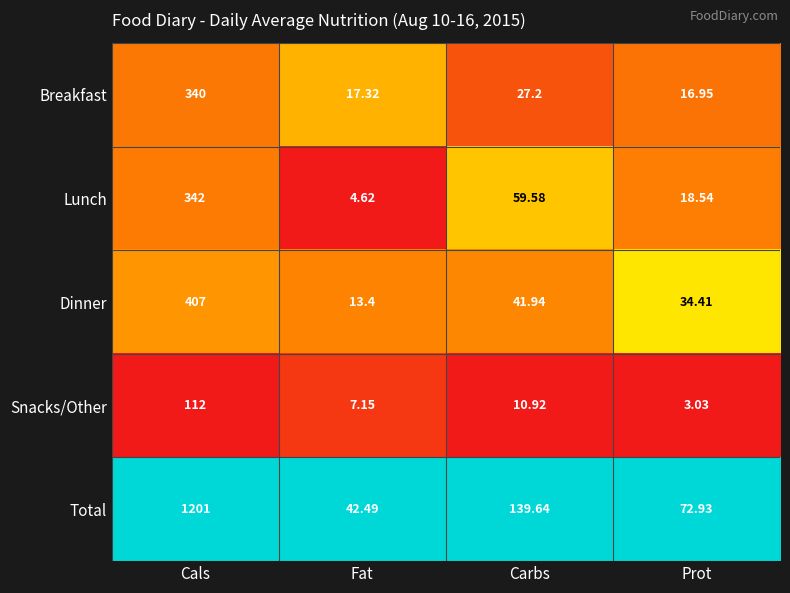

At Carbs, list the series in order from smallest to largest.

Snacks/Other, Breakfast, Dinner, Lunch, Total